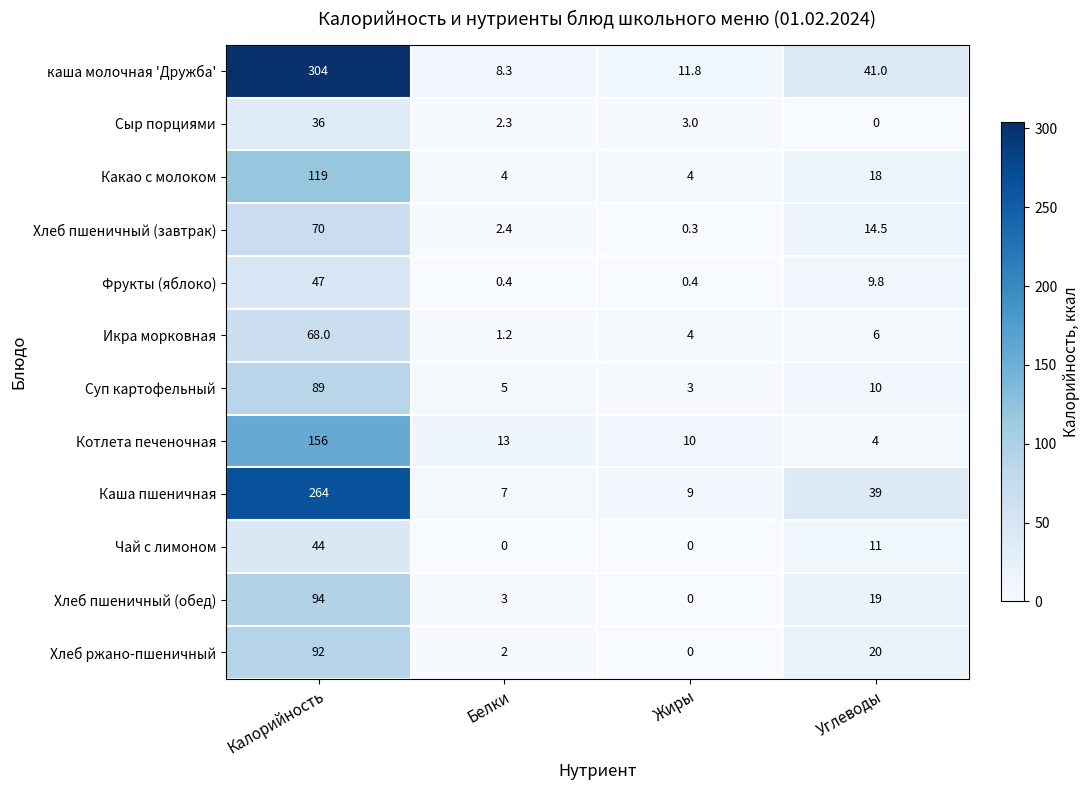

Rank the series by their maximum value, from lowest to highest.

Сыр порциями, Чай с лимоном, Фрукты (яблоко), Икра морковная, Хлеб пшеничный (завтрак), Суп картофельный, Хлеб ржано-пшеничный, Хлеб пшеничный (обед), Какао с молоком, Котлета печеночная, Каша пшеничная, каша молочная 'Дружба'